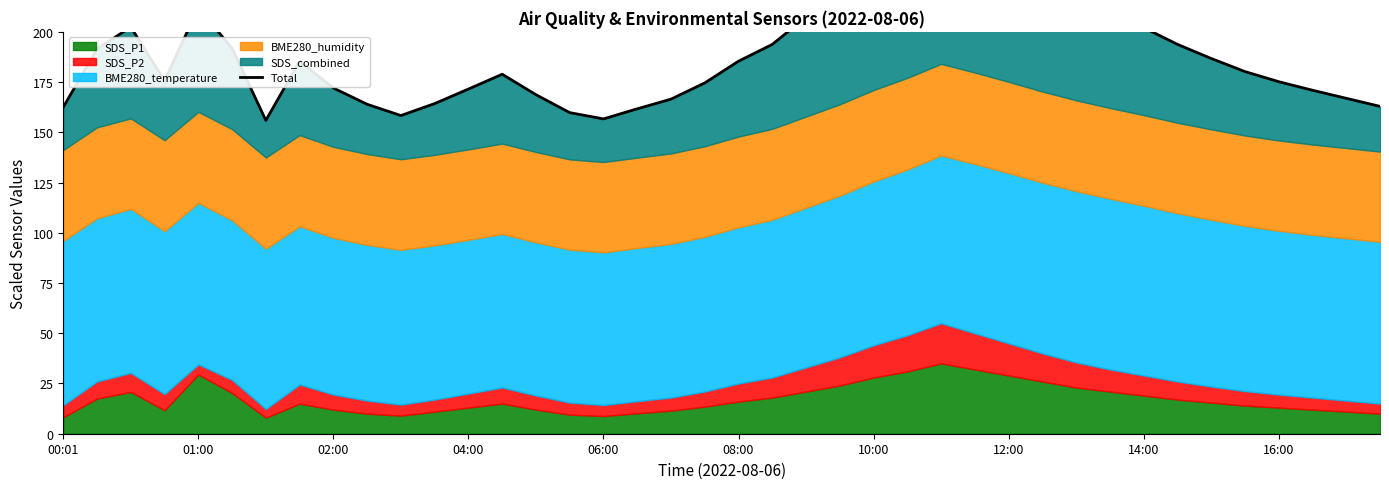

What is the difference between the maximum and minimum values?

110.6